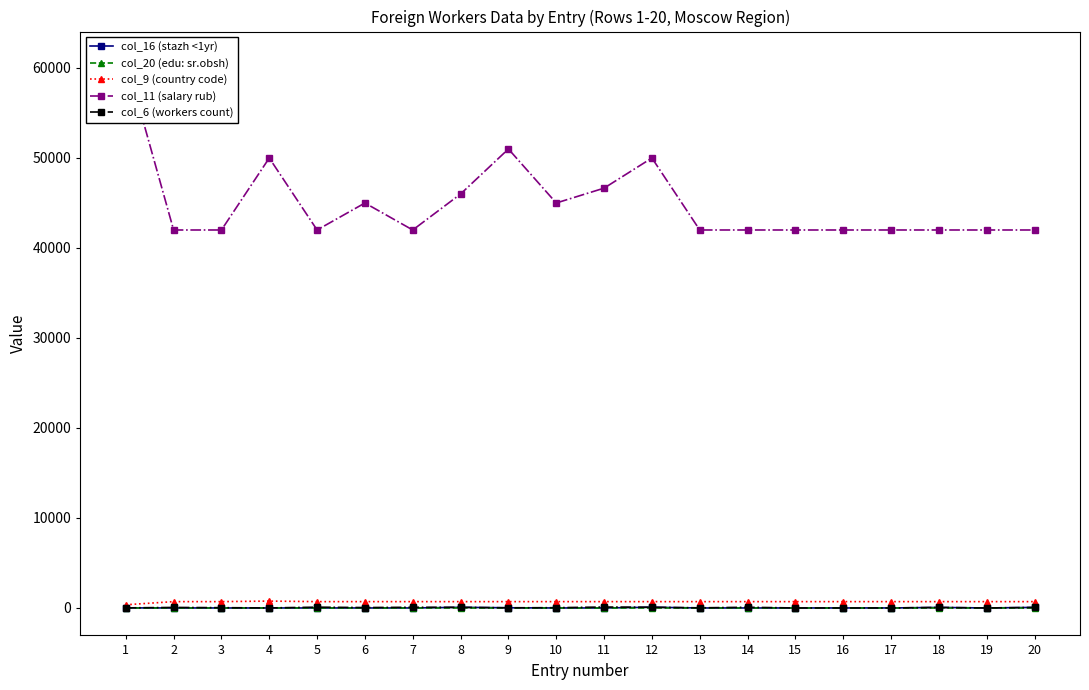

How many categories are shown in the chart?

20